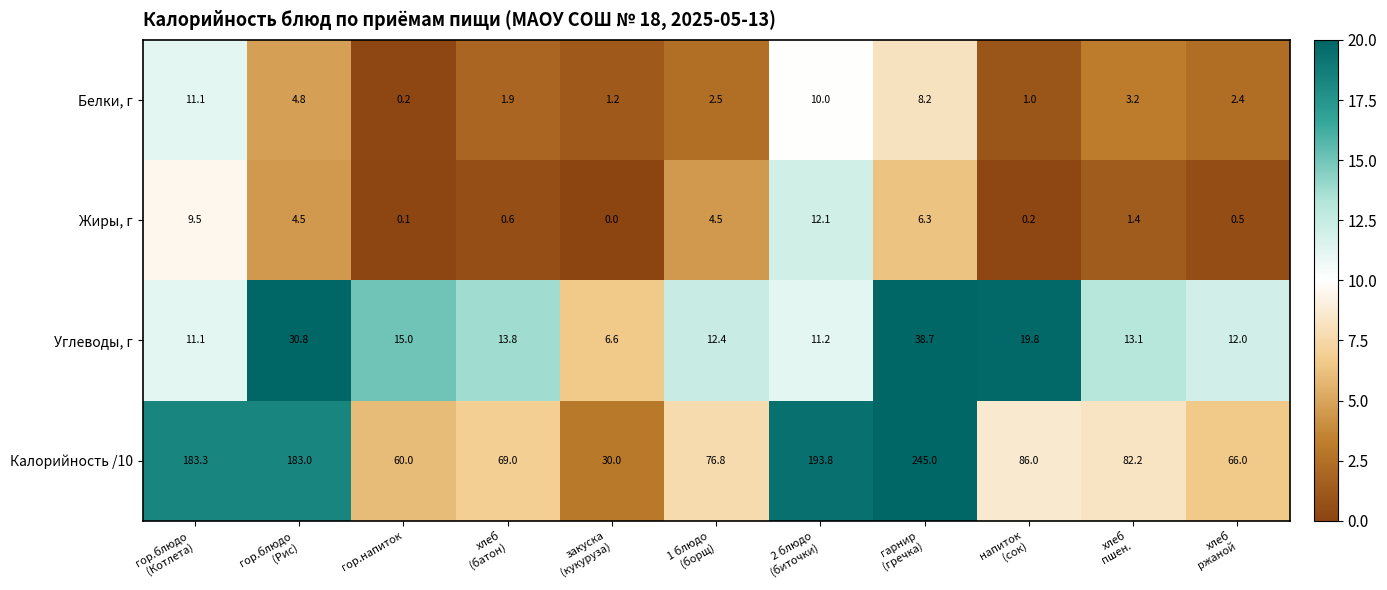

What is the total value across all series at хлеб
(батон)?

85.3